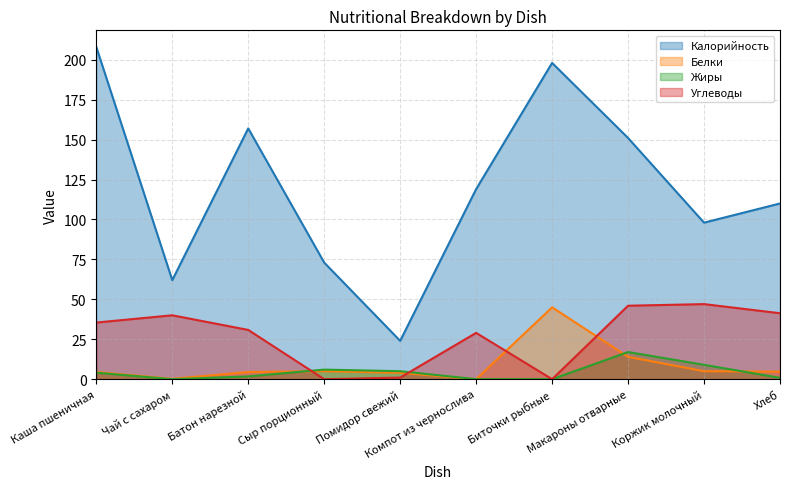

How many positive values does the Белки series have?

9